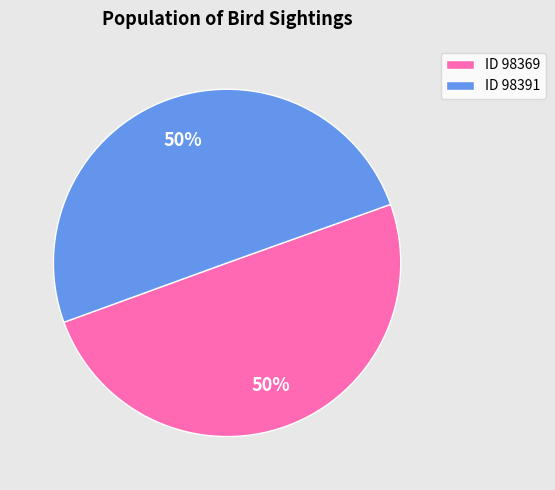

To the nearest percent, what portion does ID 98369 represent?

50%